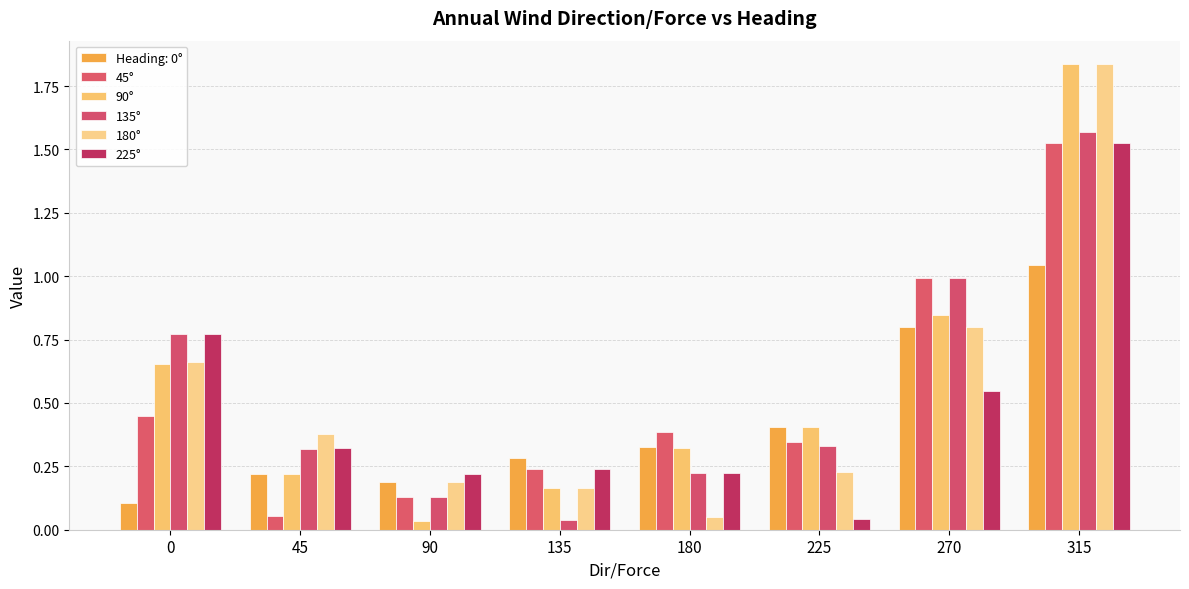

How many groups of bars are there?

8